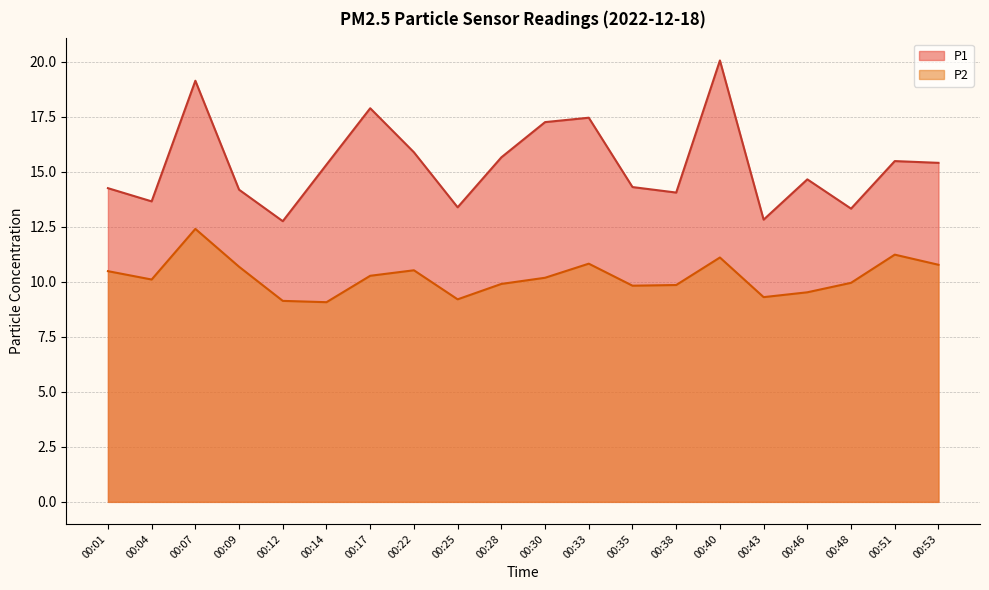

List the series in order of their peak value, lowest first.

P2, P1